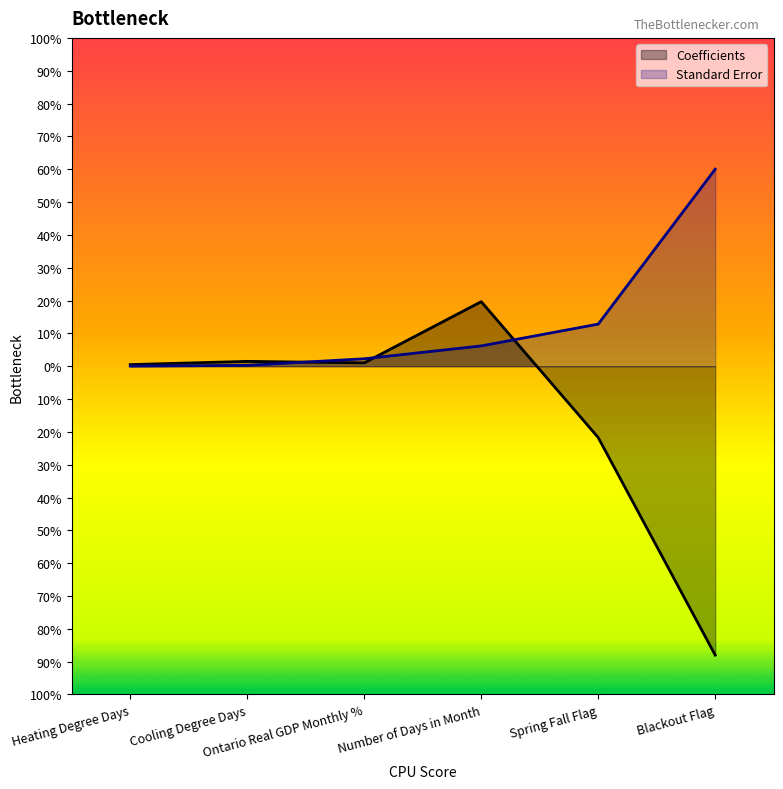

Reading left to right, list all the values displayed in this chart.

Coefficients: Heating Degree Days=0.5	Cooling Degree Days=1.5	Ontario Real GDP Monthly %=1.0	Number of Days in Month=19.7	Spring Fall Flag=-21.7	Blackout Flag=-88.0
Standard Error: Heating Degree Days=0.0	Cooling Degree Days=0.3	Ontario Real GDP Monthly %=2.3	Number of Days in Month=6.2	Spring Fall Flag=12.8	Blackout Flag=60.0